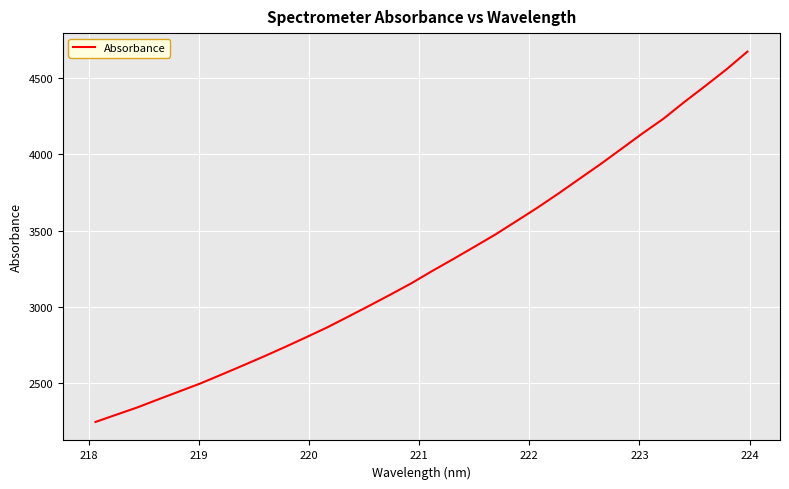

What is the greatest value displayed?

4673.1